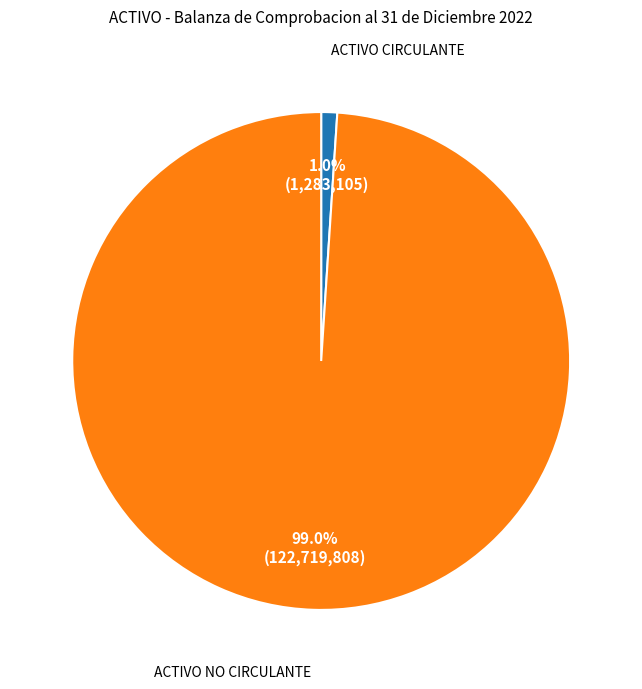

Does ACTIVO NO CIRCULANTE represent more than half of the total?

Yes